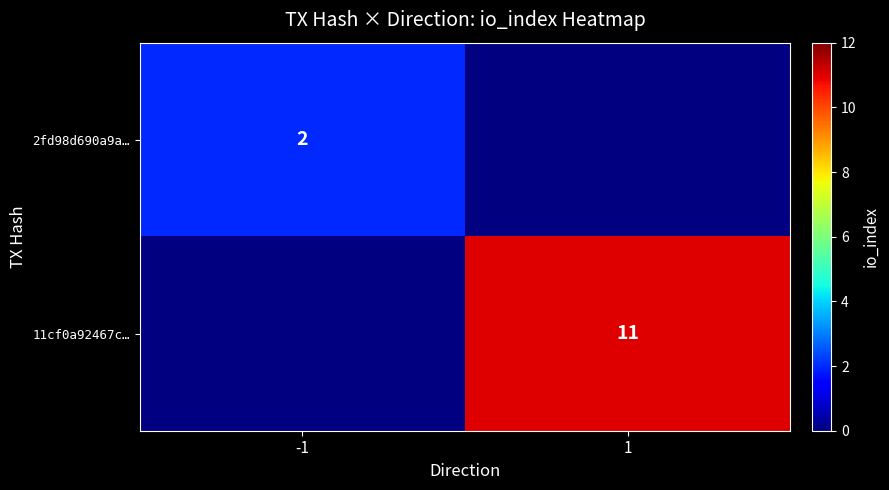

Is it true that 2fd98d690a9a… equals 2 at -1?

True